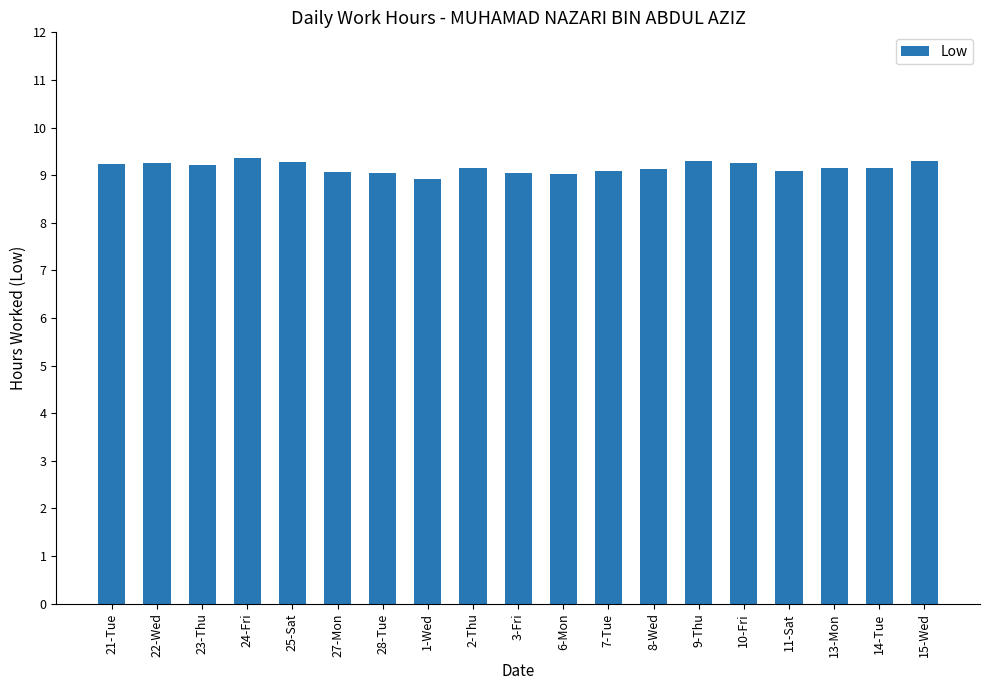

What is the label of the 3rd bar from the left?

23-Thu